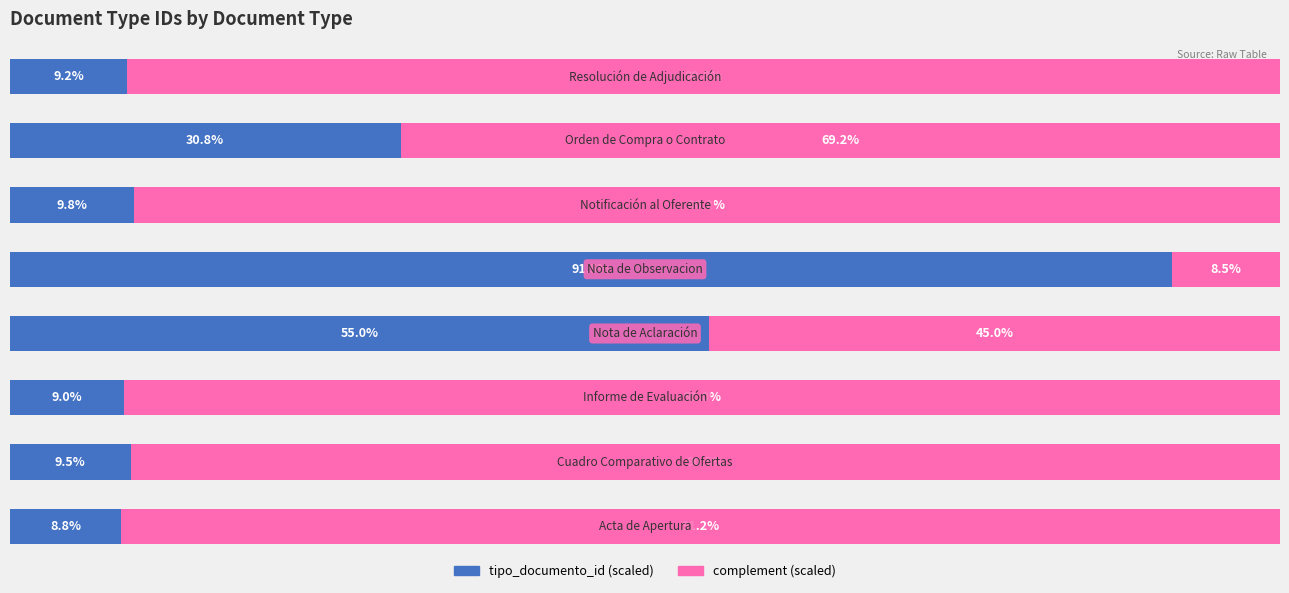

What is the difference between the second highest and second lowest values in the complement (scaled) series?

46.0